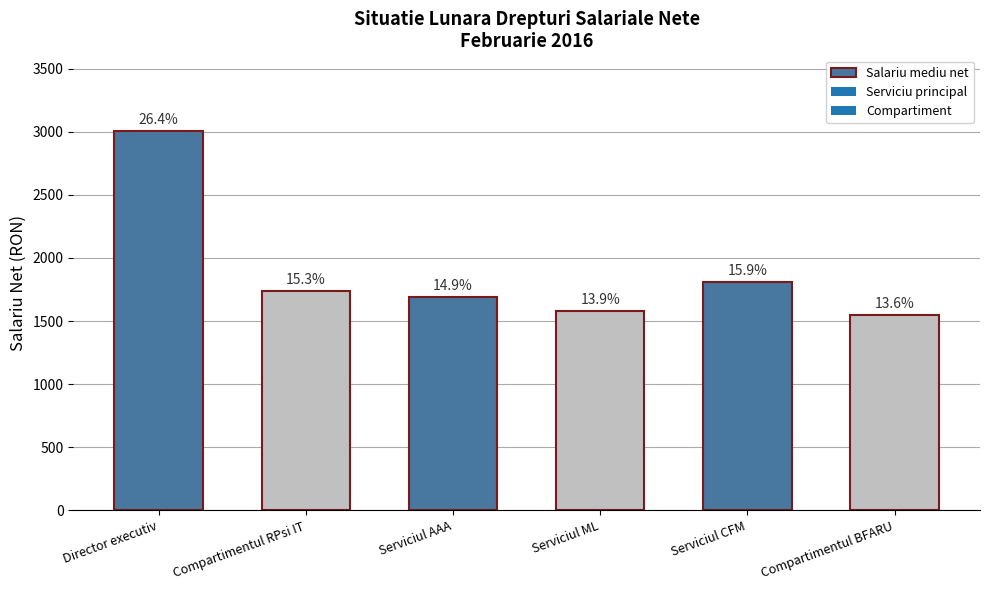

What is the change in value from Director executiv to Compartimentul RPsi IT?

-1263